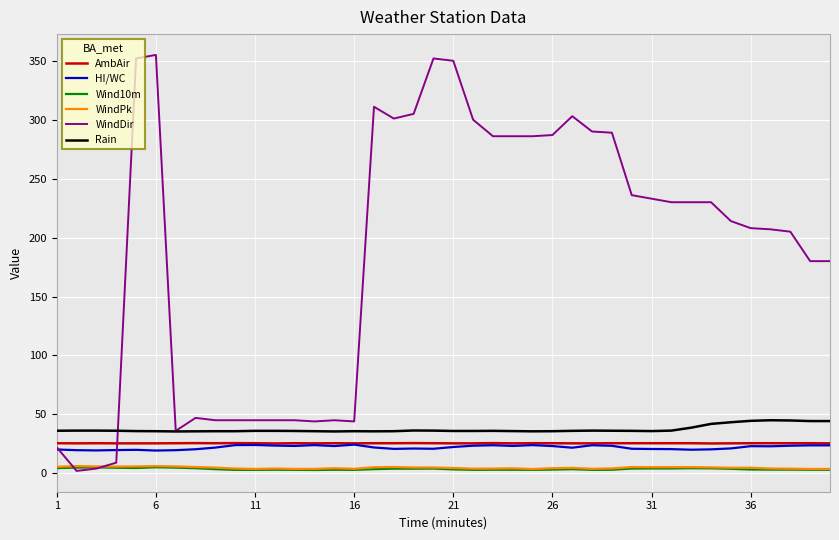

Does the chart display data point markers on the line(s)?

No